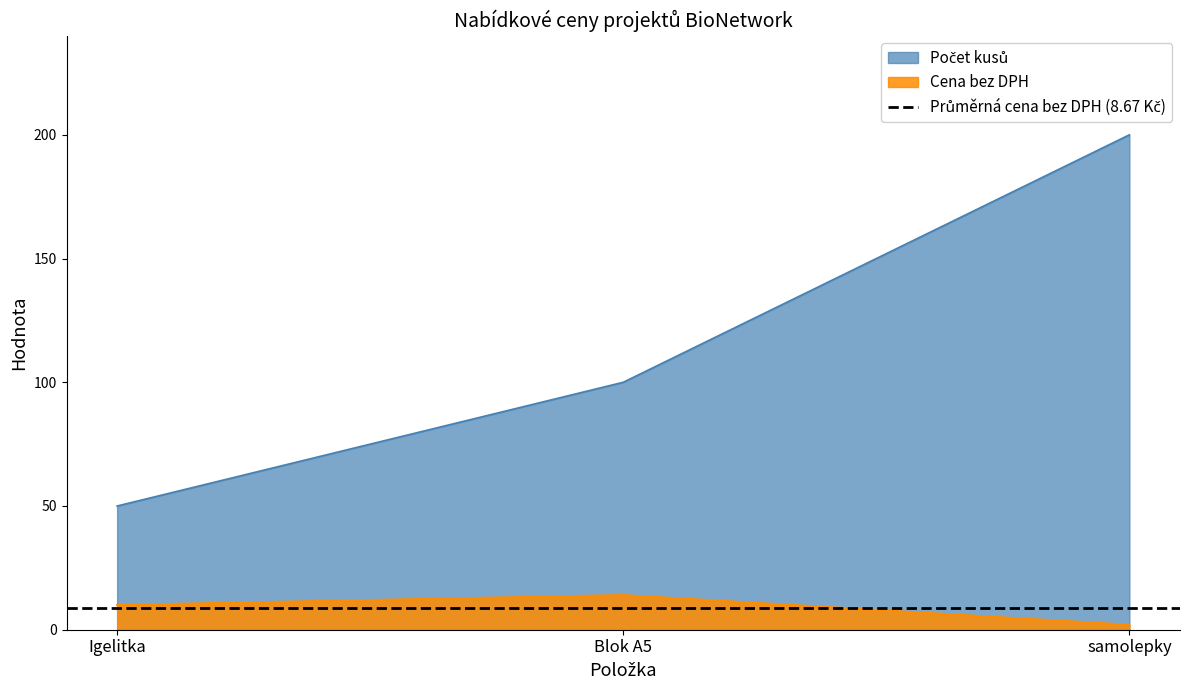

Between Igelitka and Blok A5, which is larger?

Blok A5